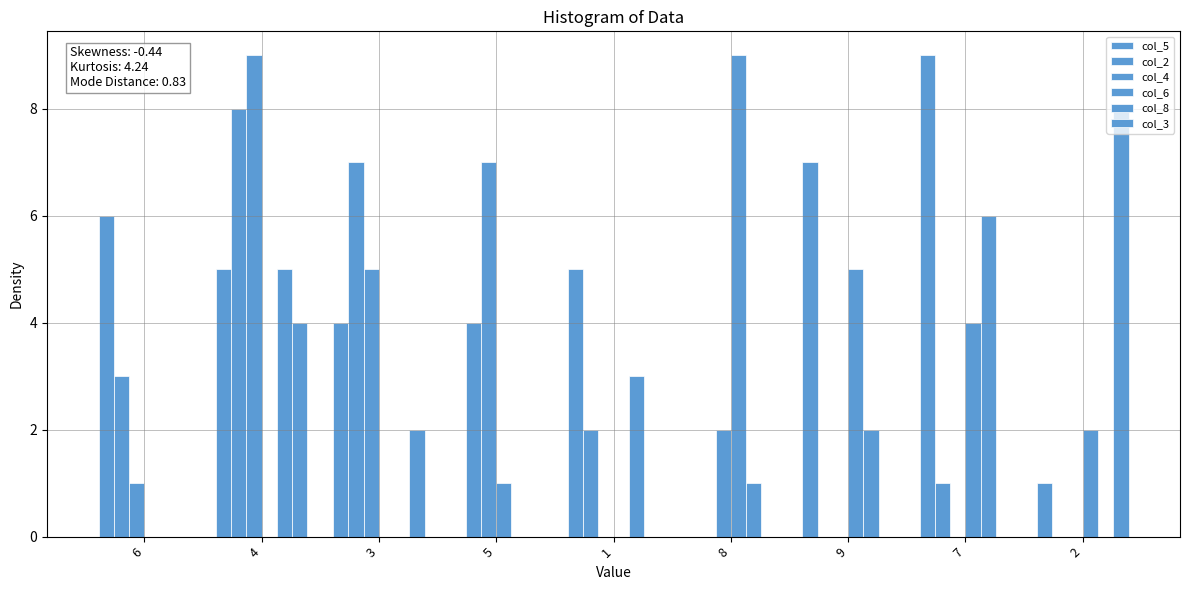

Reading right to left, transcribe all the data shown in this chart.

col_5: 2=1	7=9	9=7	8=0	1=5	5=0	3=4	4=5	6=6
col_2: 2=0	7=1	9=0	8=0	1=2	5=4	3=7	4=8	6=3
col_4: 2=0	7=0	9=0	8=2	1=0	5=7	3=5	4=9	6=1
col_6: 2=2	7=4	9=5	8=9	1=0	5=1	3=0	4=0	6=0
col_8: 2=0	7=6	9=2	8=1	1=3	5=0	3=0	4=5	6=0
col_3: 2=8	7=0	9=0	8=0	1=0	5=0	3=2	4=4	6=0